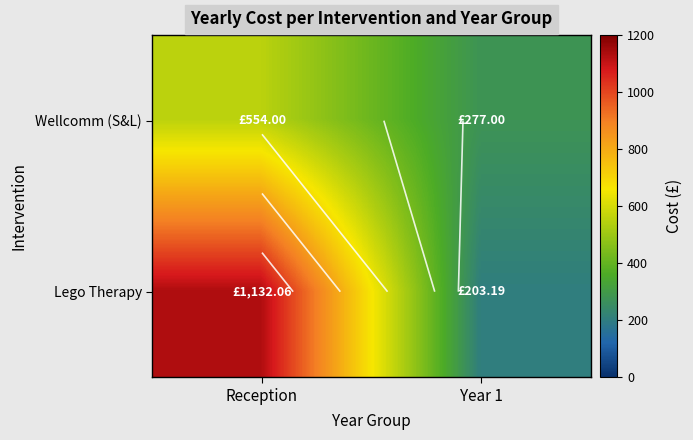

List the labels in order of Lego Therapy value, smallest first.

Year 1, Reception